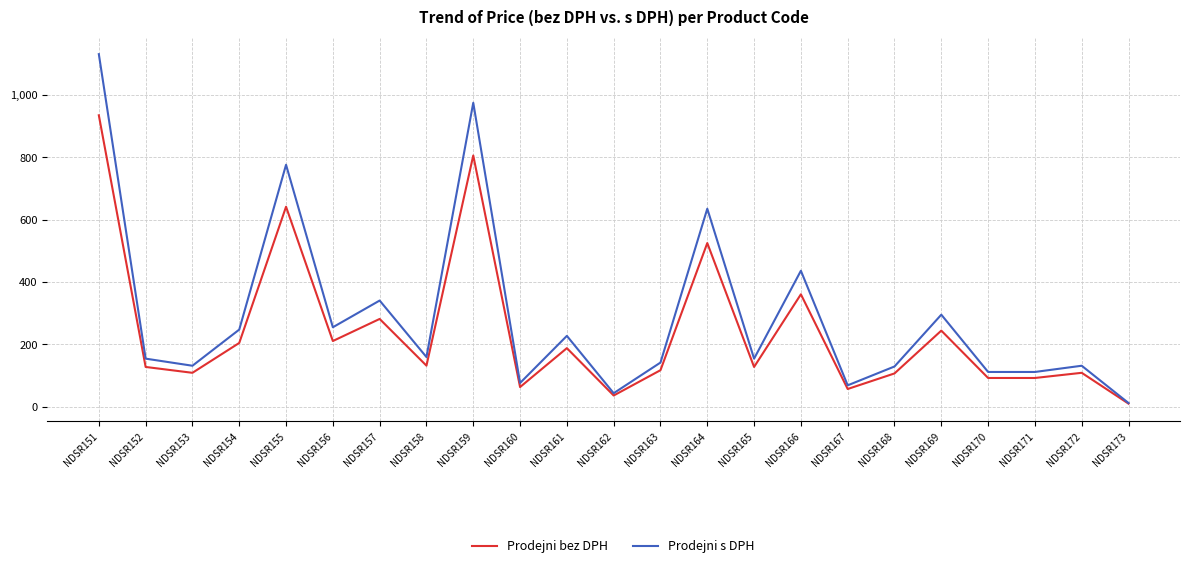

At which label does Prodejni s DPH reach its peak?

NDSR151